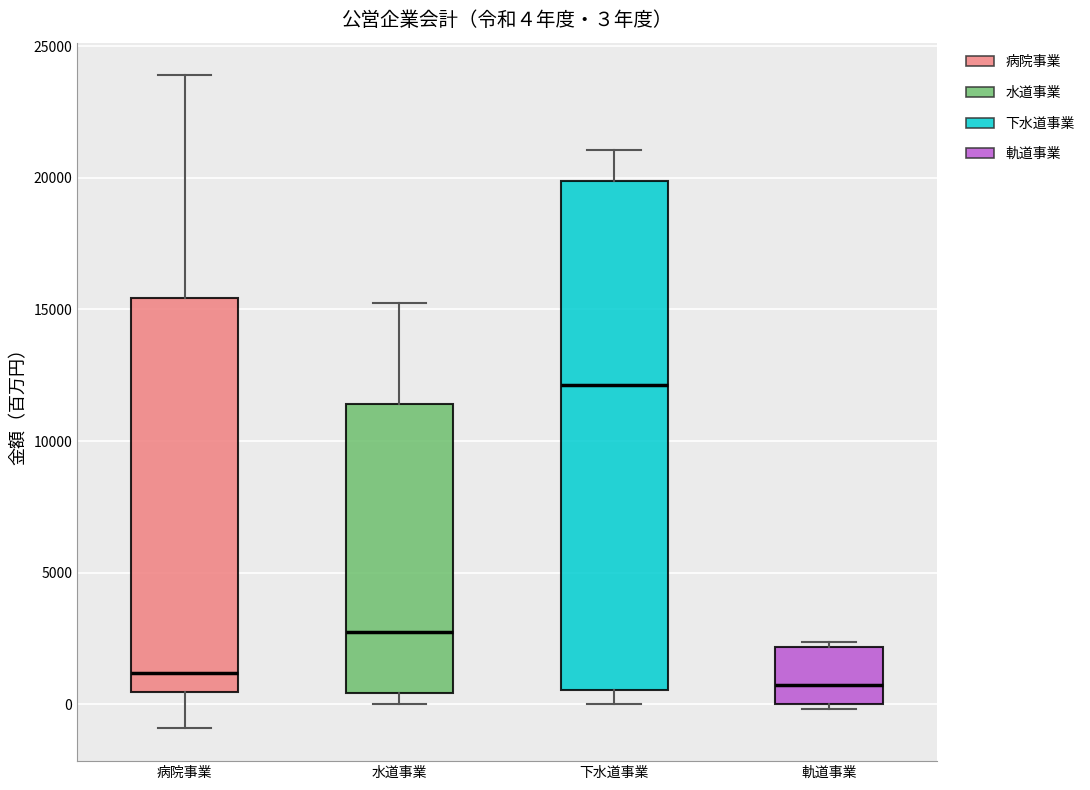

Comparing the boxes themselves (not the whiskers), which one is the tallest?

下水道事業